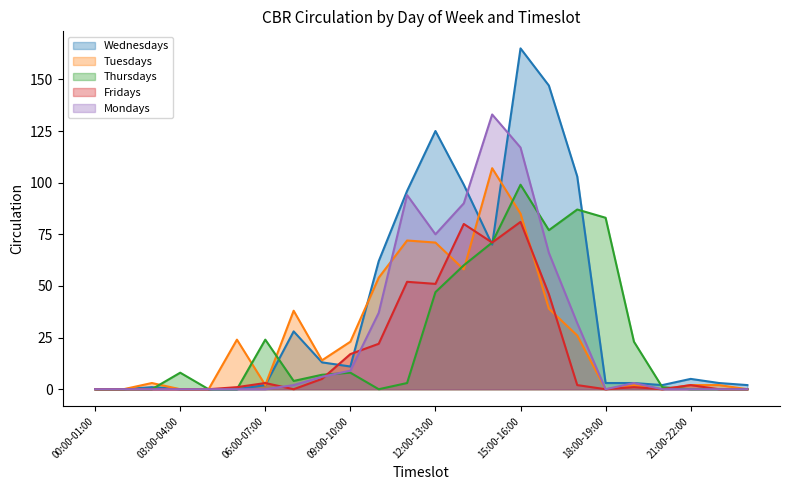

How many data points in Fridays are less than 2?

12